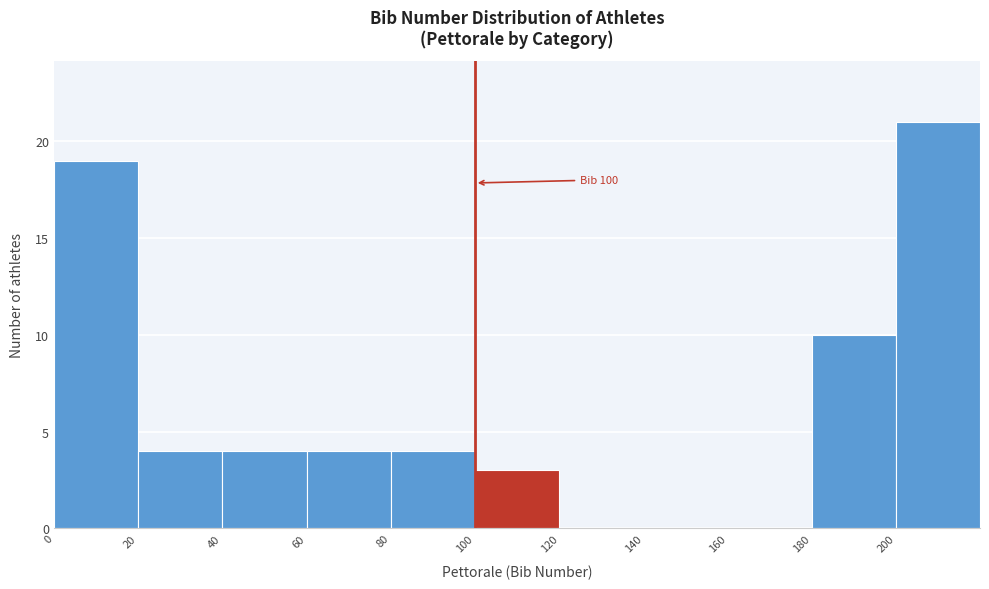

Which range on the x-axis has the tallest bar?

200 to 220